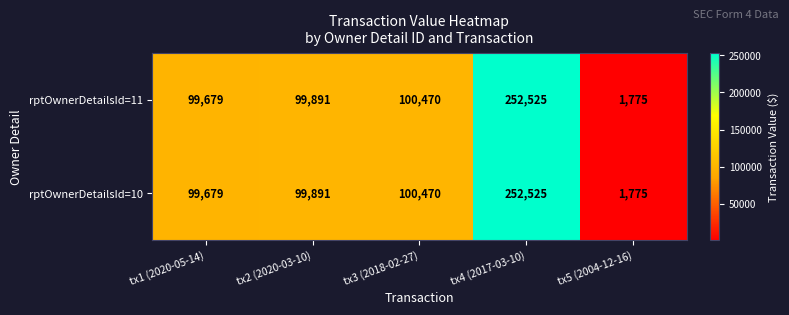

What is the difference between the second highest and minimum values in the rptOwnerDetailsId=11 series?

98695